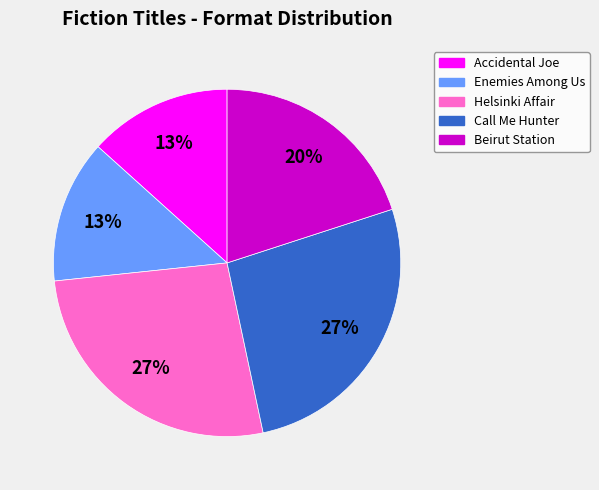

Which has a higher value, Beirut Station or Helsinki Affair?

Helsinki Affair